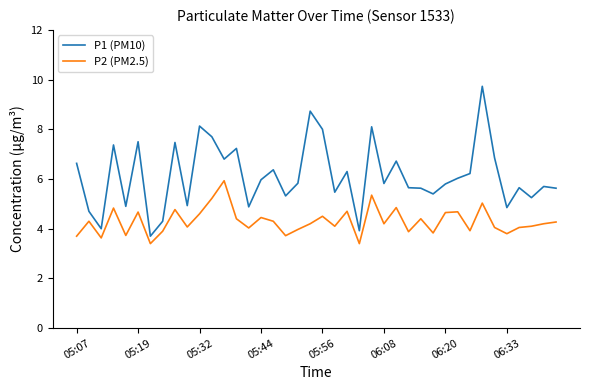

What is the difference between the maximum and minimum values in the P2 (PM2.5) series?

2.5